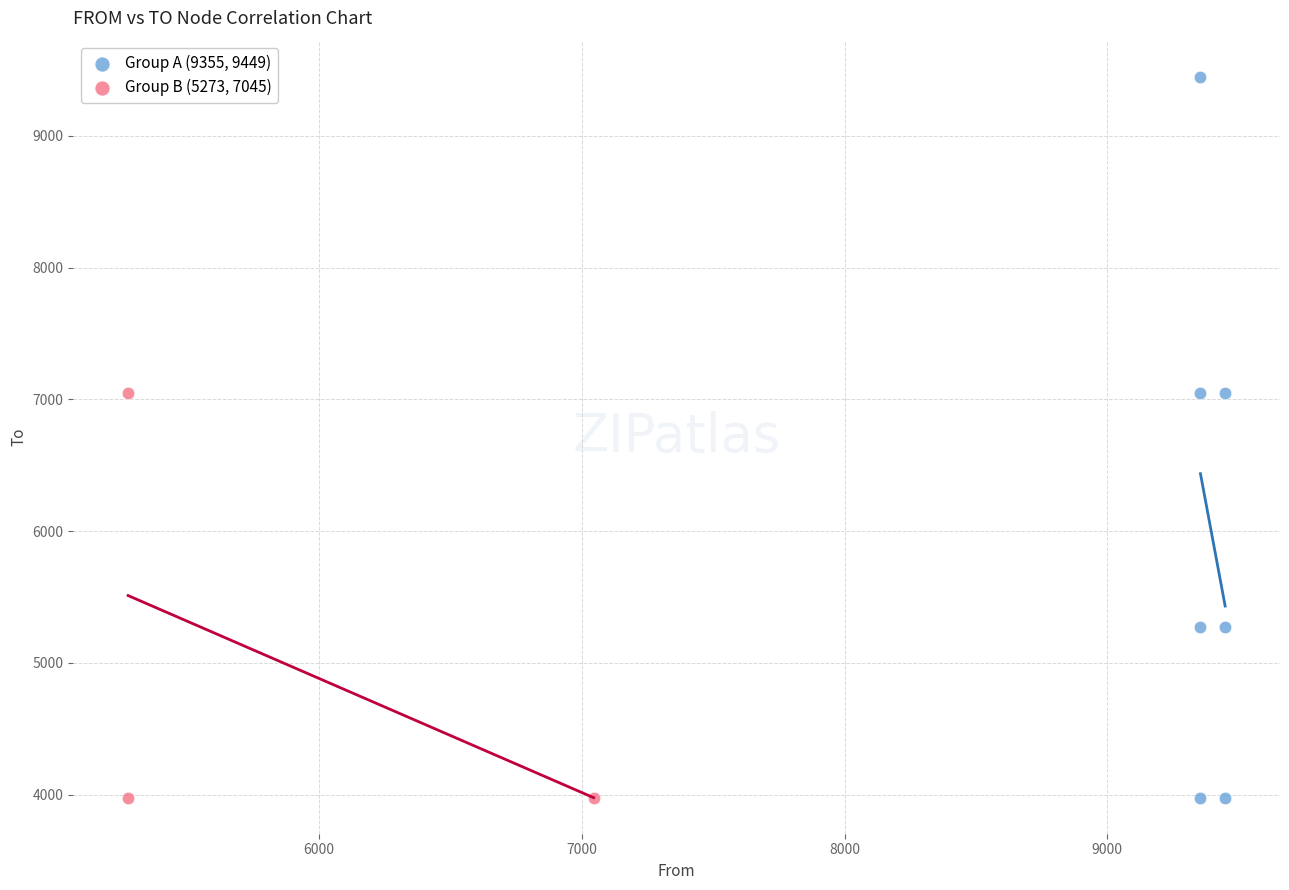

Which series has the widest spread of Y values?

Group A (9355, 9449)